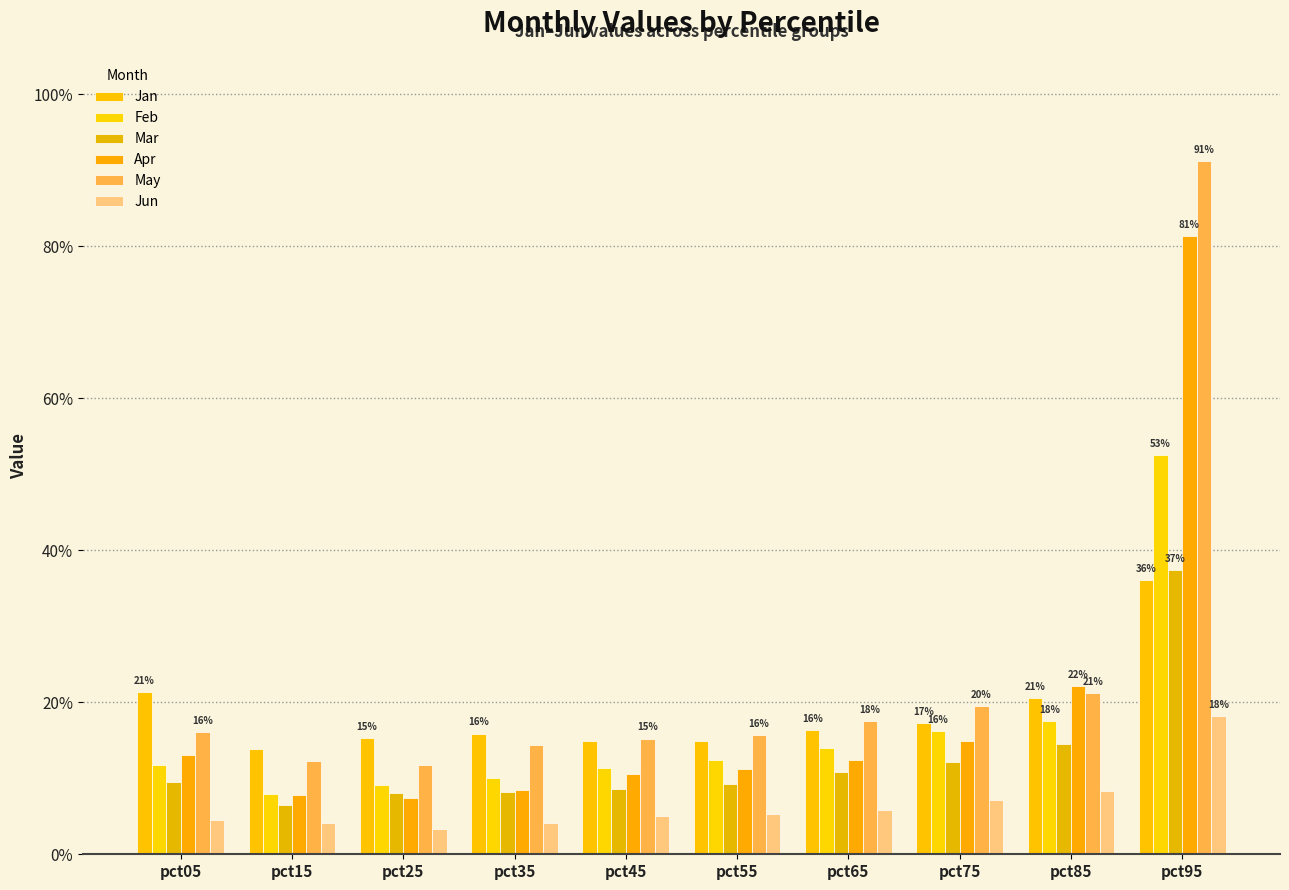

Which category has the highest value in the Mar series?

pct95